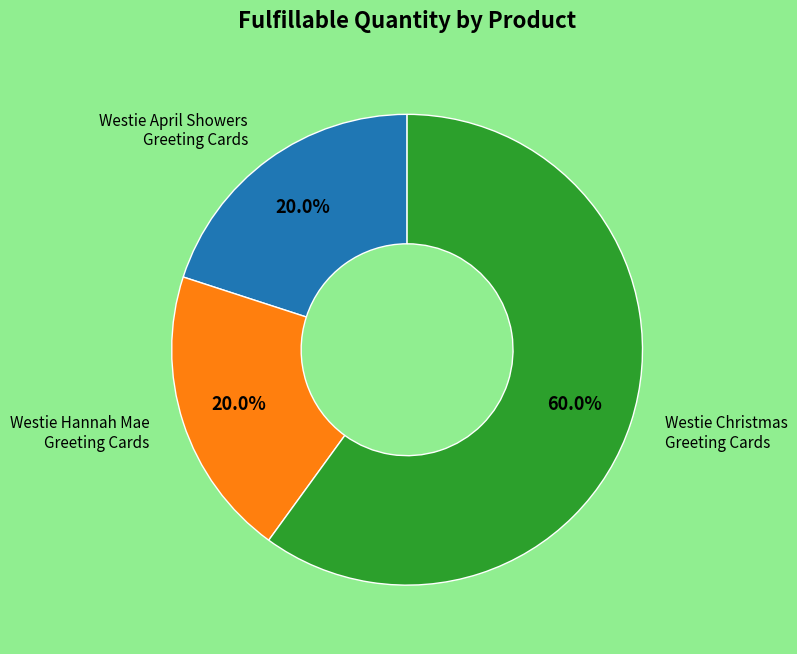

Does any single category account for the majority?

Yes